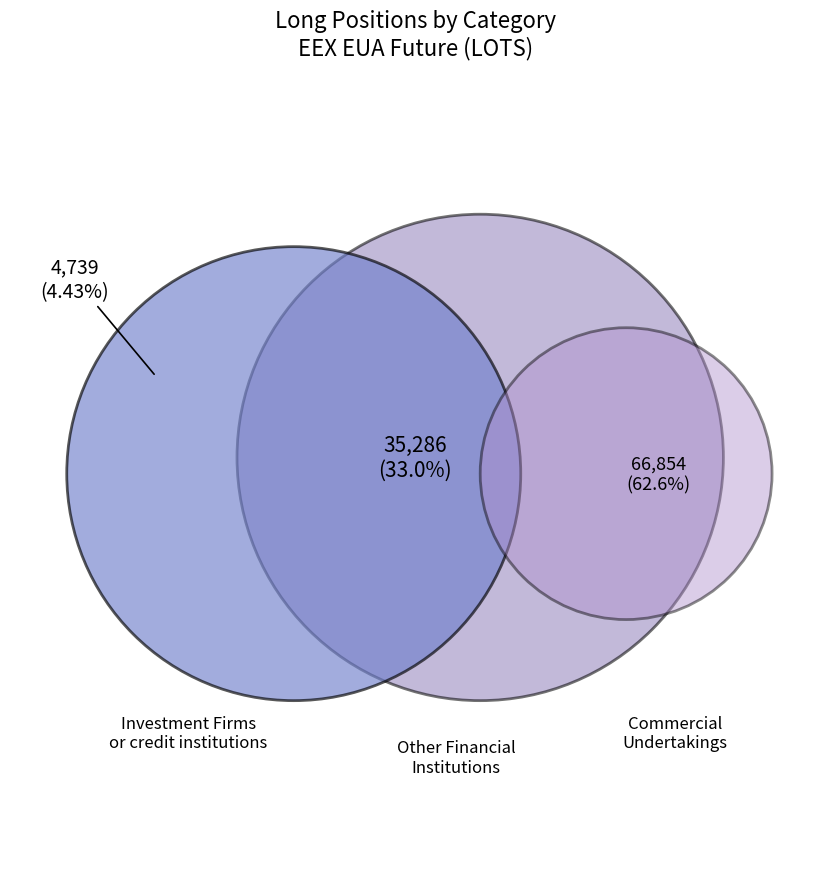

Count the number of slices in the pie.

3